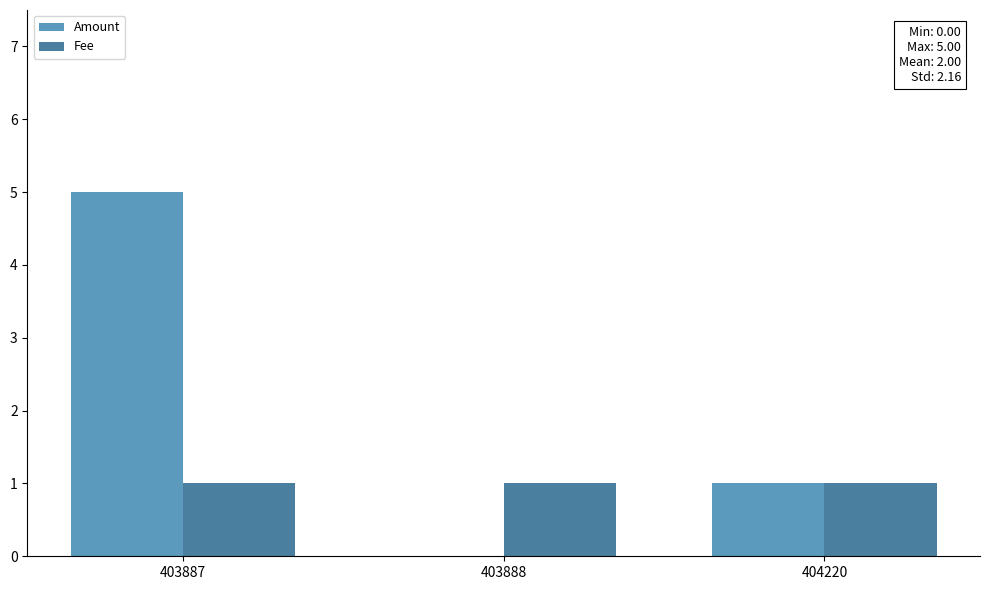

Which category has the highest value in the Amount series?

403887